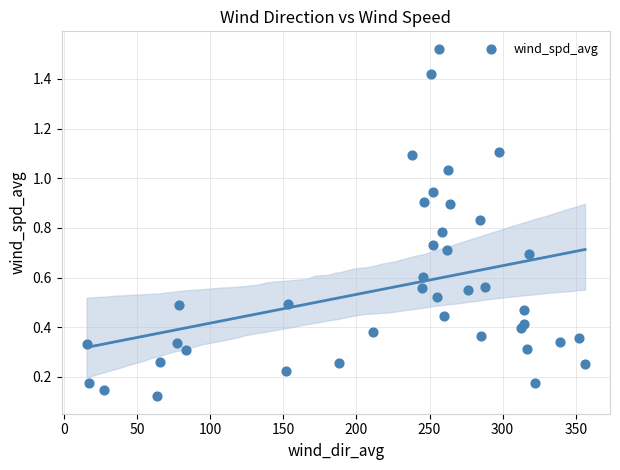

What is the range of X values (max minus min)?

340.7